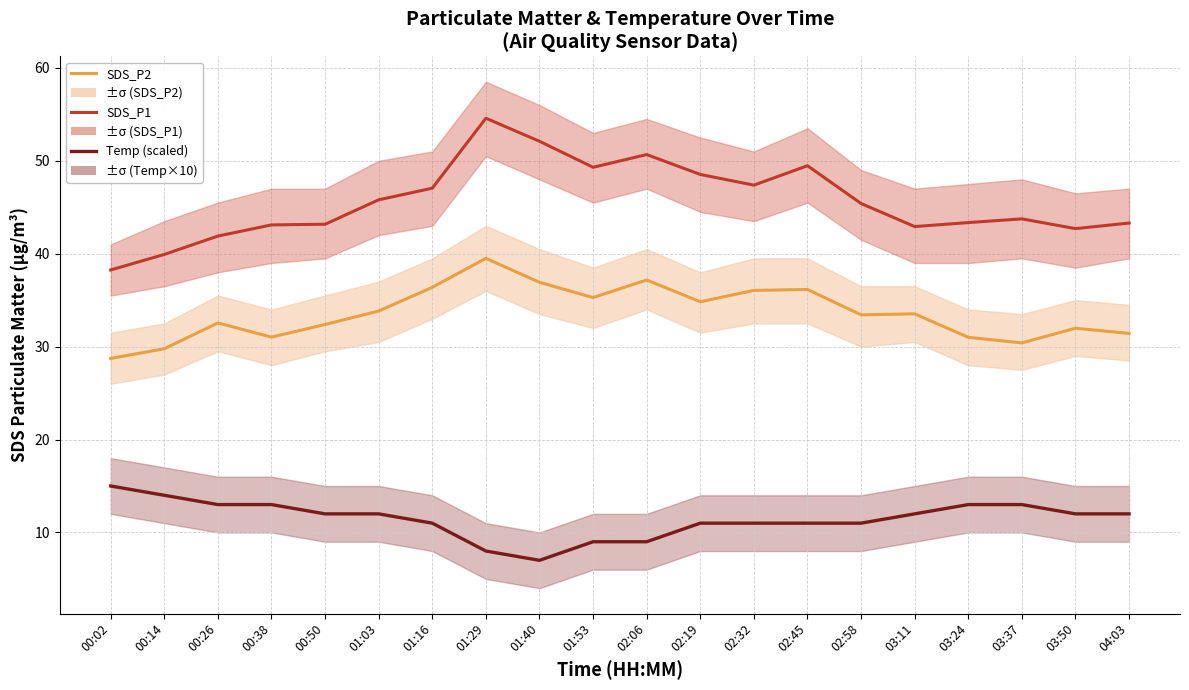

Reading left to right, what are all the values shown in this chart?

SDS_P2: 28.7	29.8	32.5	31.0	32.4	33.8	36.4	39.5	36.9	35.3	37.2	34.8	36.0	36.1	33.4	33.5	31.0	30.4	32.0	31.4
SDS_P1: 38.2	39.9	41.9	43.1	43.2	45.8	47.0	54.6	52.1	49.3	50.7	48.5	47.4	49.5	45.4	42.9	43.4	43.8	42.7	43.3
Temp (scaled): 15.0	14.0	13.0	13.0	12.0	12.0	11.0	8.0	7.0	9.0	9.0	11.0	11.0	11.0	11.0	12.0	13.0	13.0	12.0	12.0